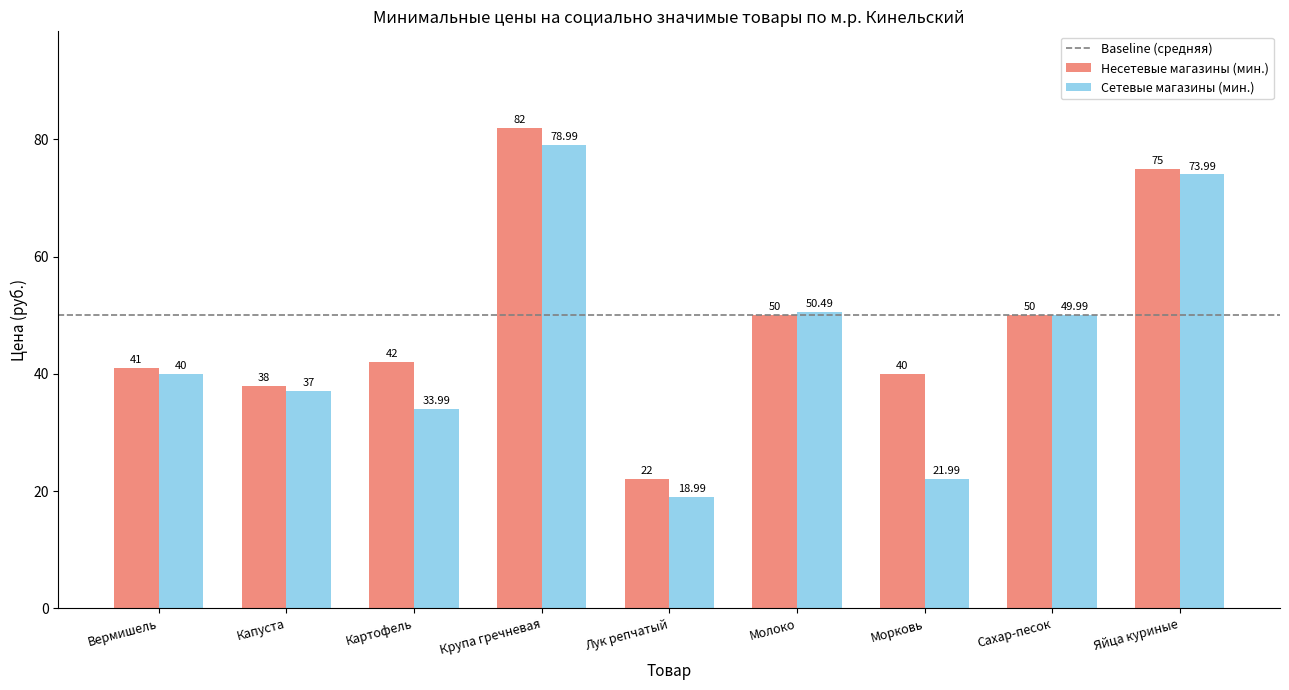

Count the number of data series in this chart.

2